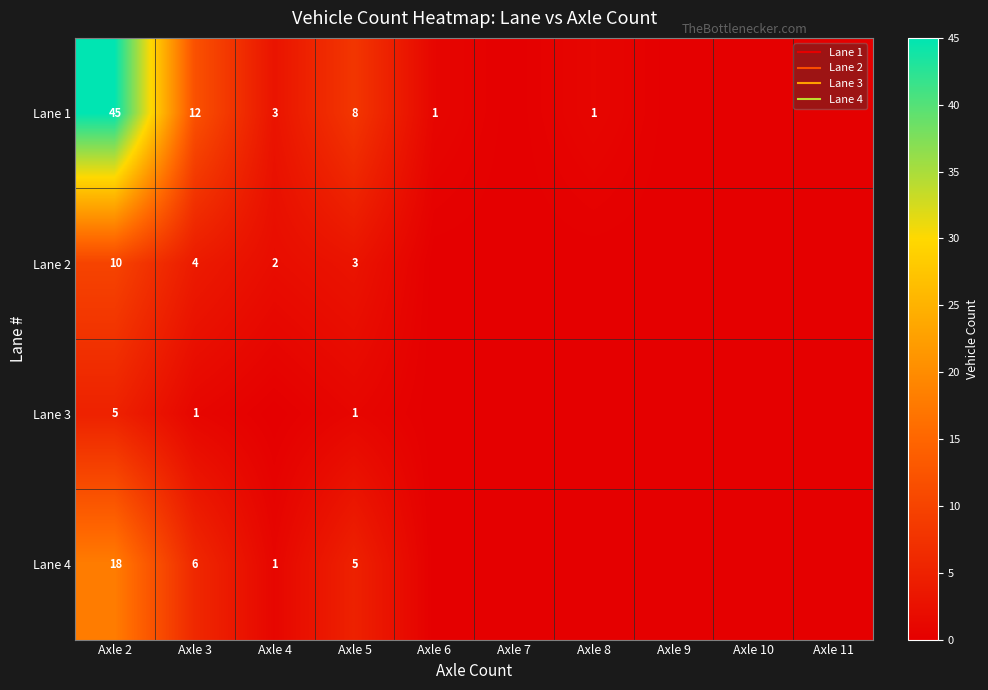

At which label is Lane 4 closest to 9?

Axle 3